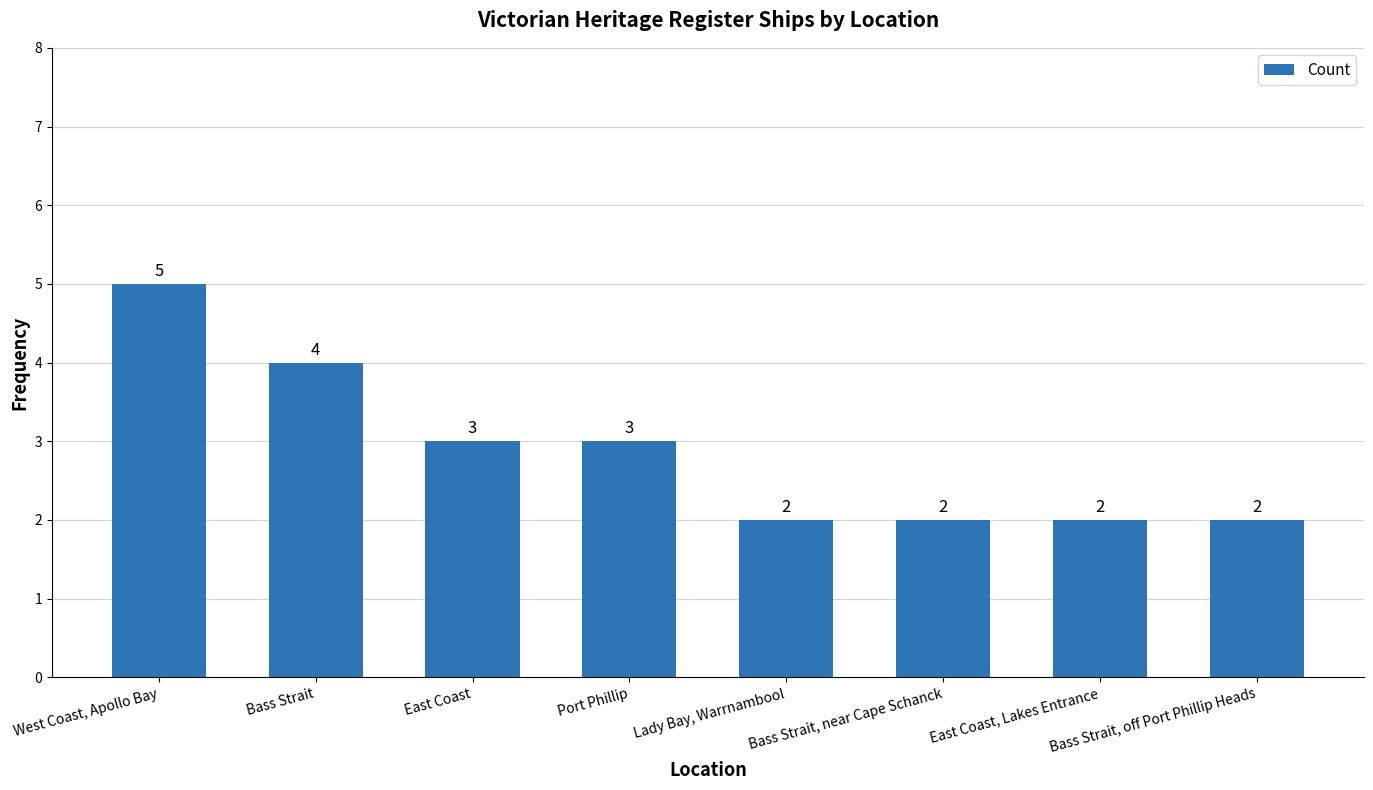

Reading left to right, extract all data points from this chart.

5	4	3	3	2	2	2	2